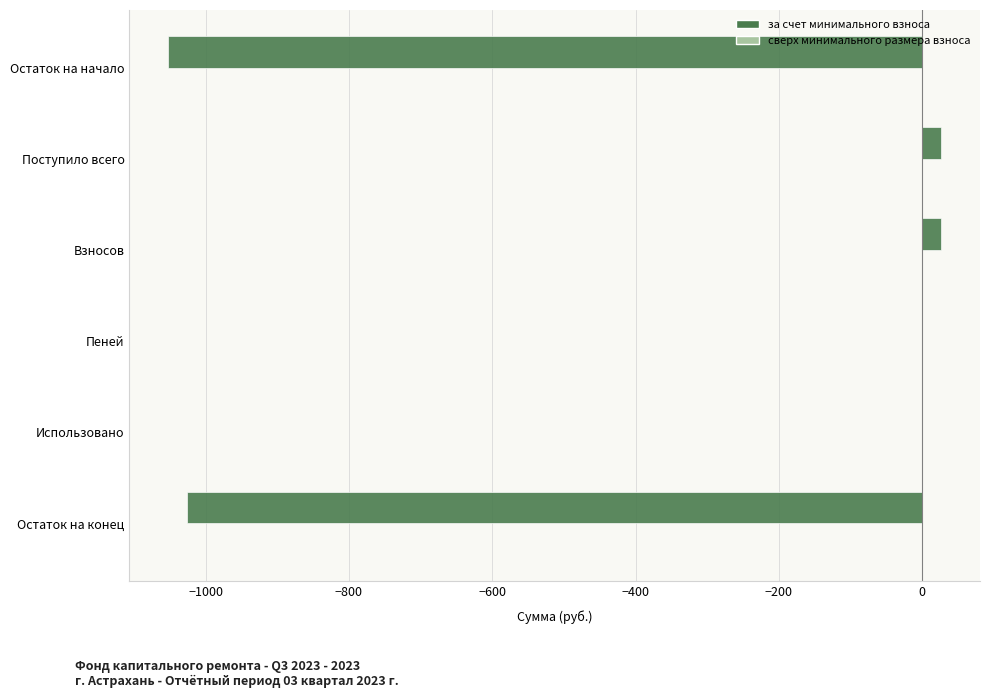

What is the change in value from Взносов to Остаток на конец?

-1052.5